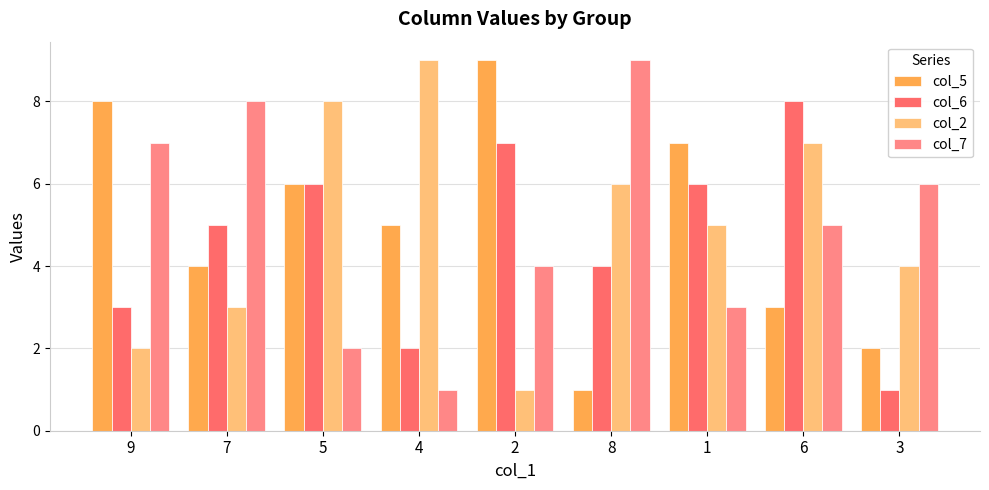

What is the difference between the second highest and minimum values in the col_6 series?

6